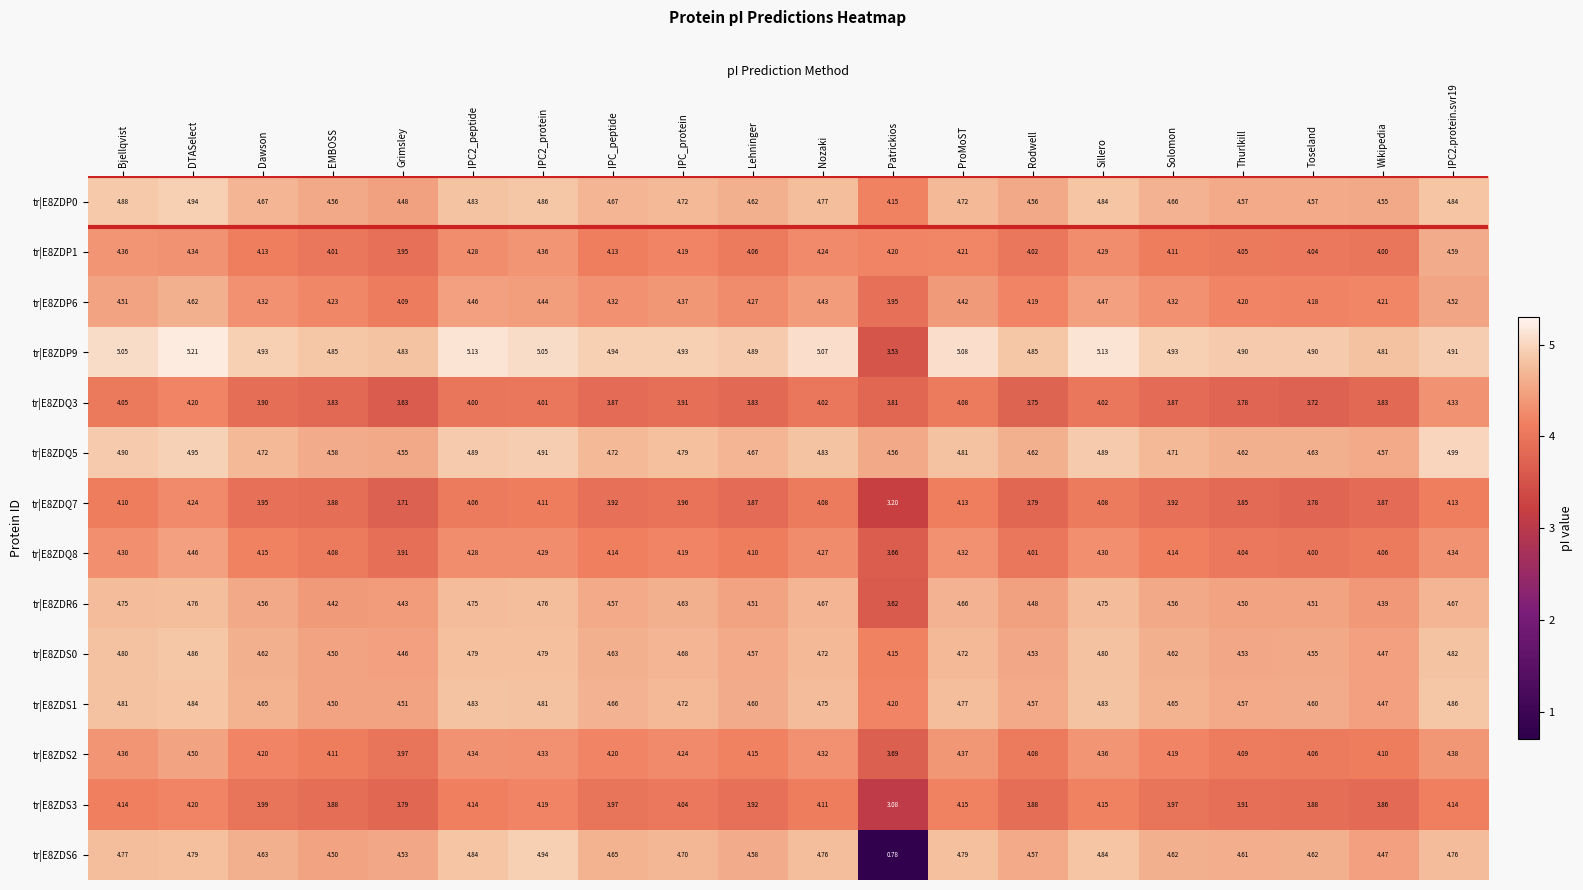

Is the value of tr|E8ZDP6 at IPC2_peptide greater than the value of tr|E8ZDS3 at Bjellqvist?

Yes